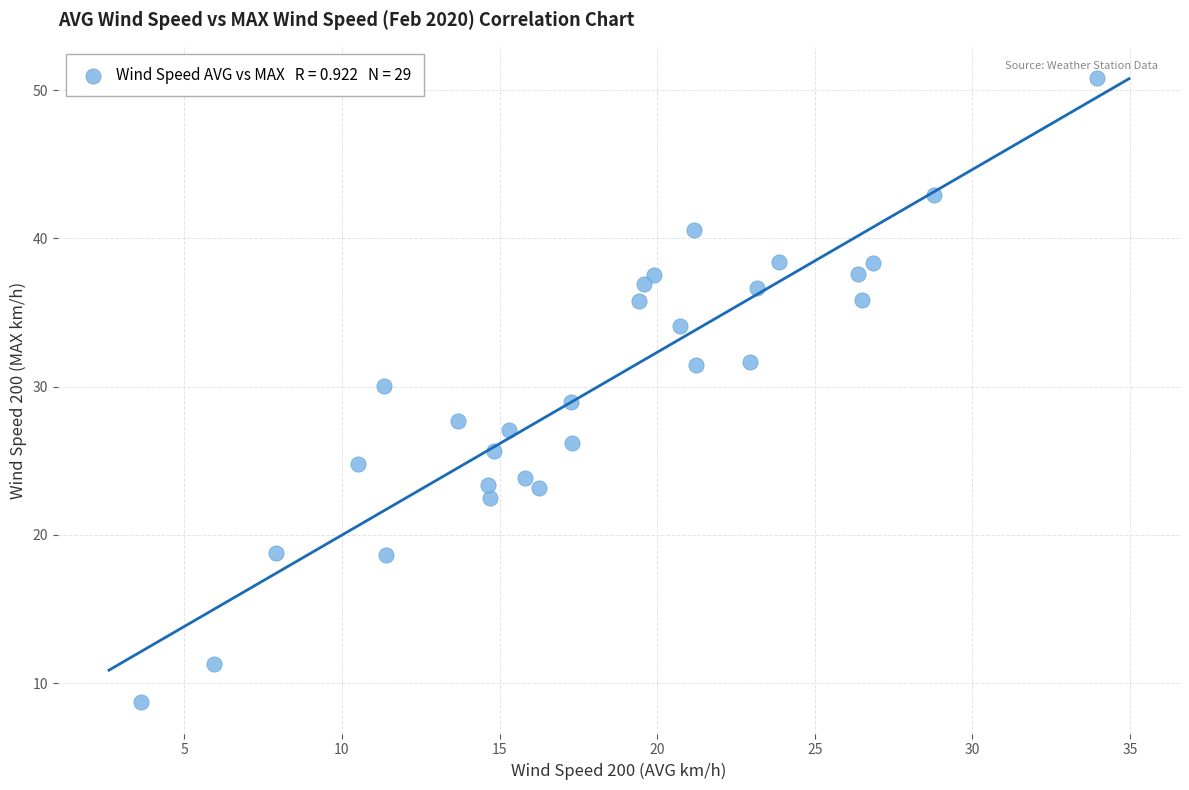

What is the range of Y values (max minus min)?

42.1